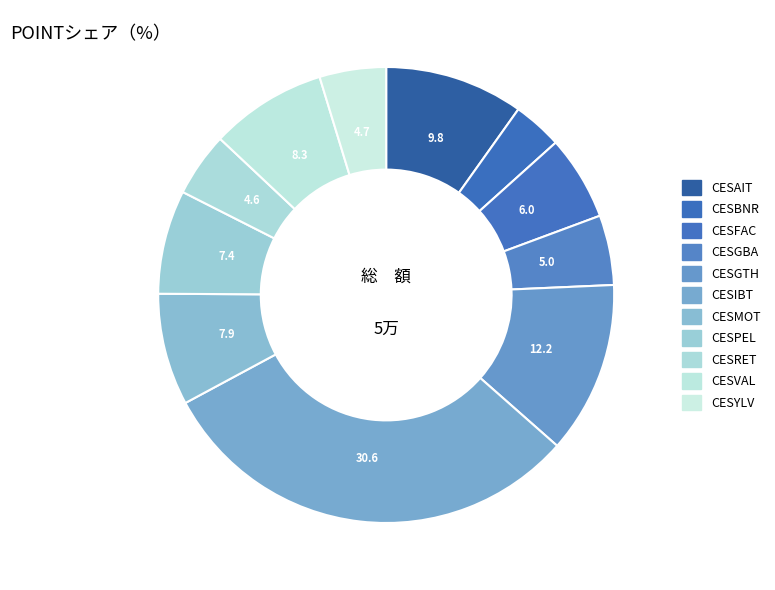

How many slices are in this pie chart?

11